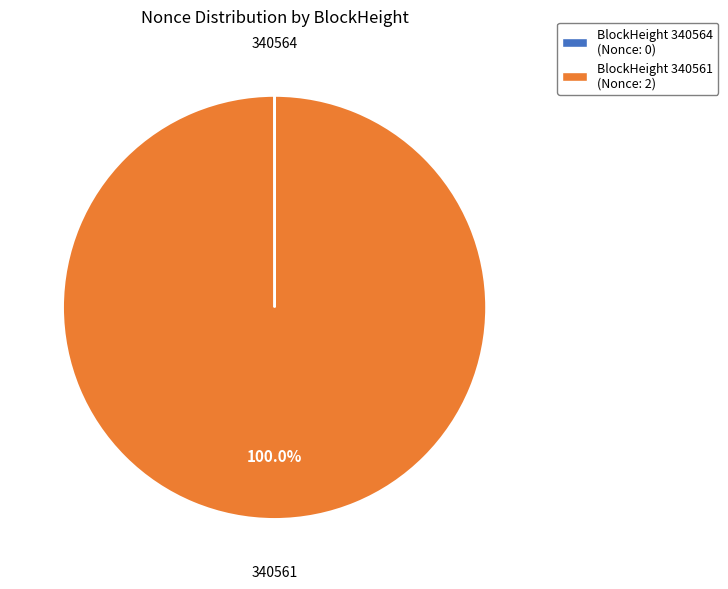

Which slice is the largest?

340561